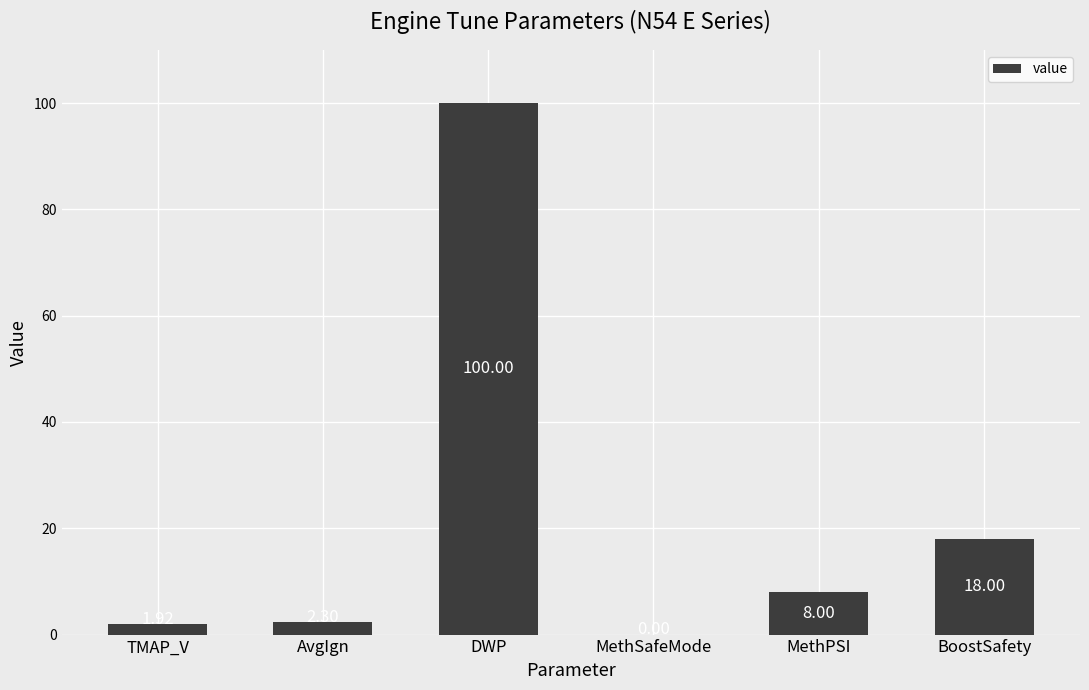

What is the maximum value shown in the chart?

100.0